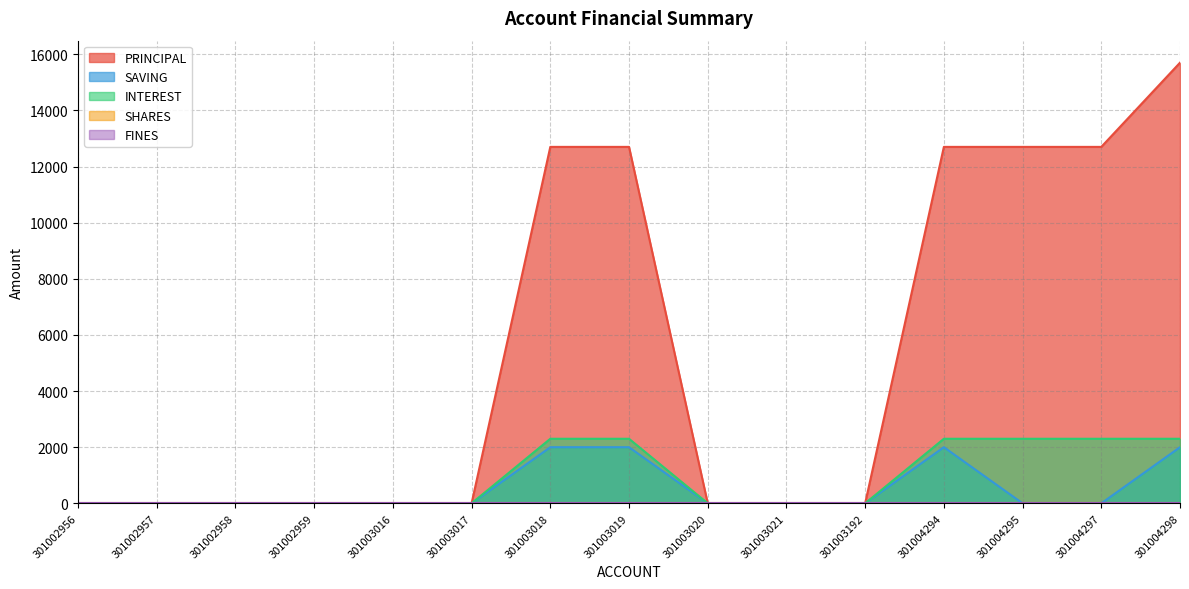

Count the number of categories in the chart.

15